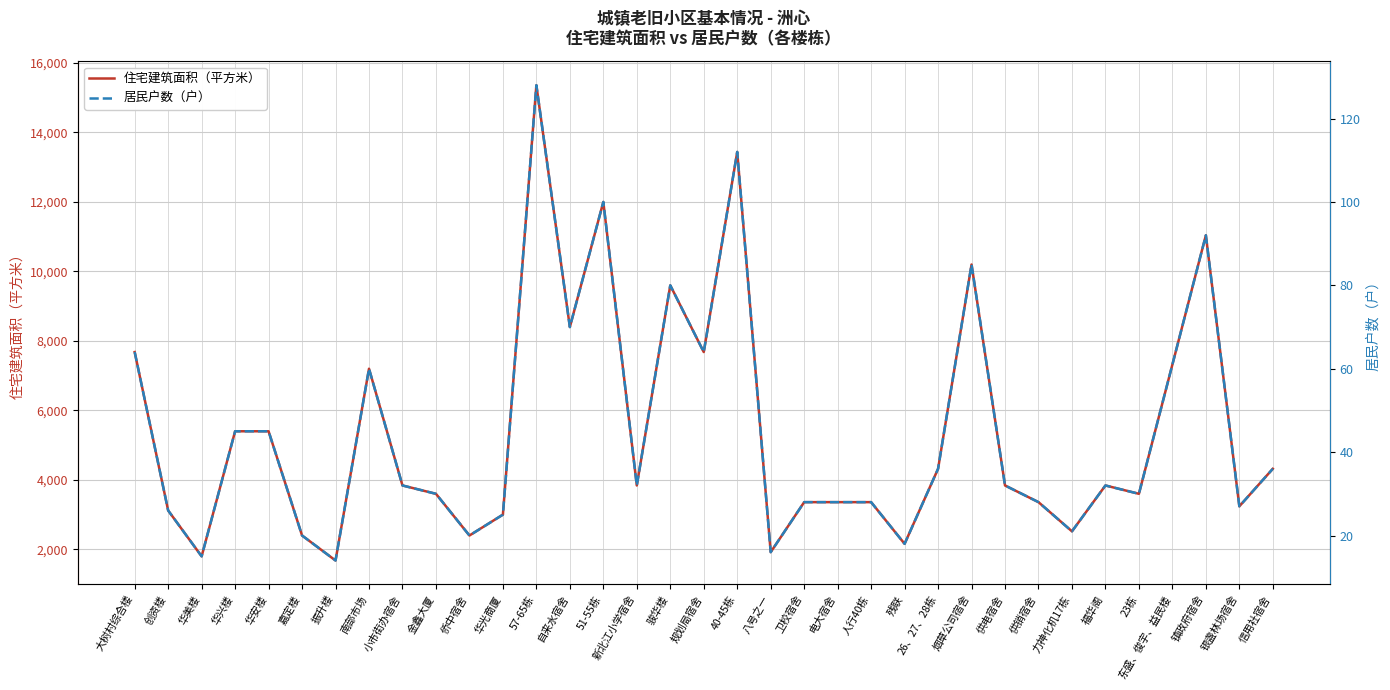

Is this an area chart (filled region under the line)?

No